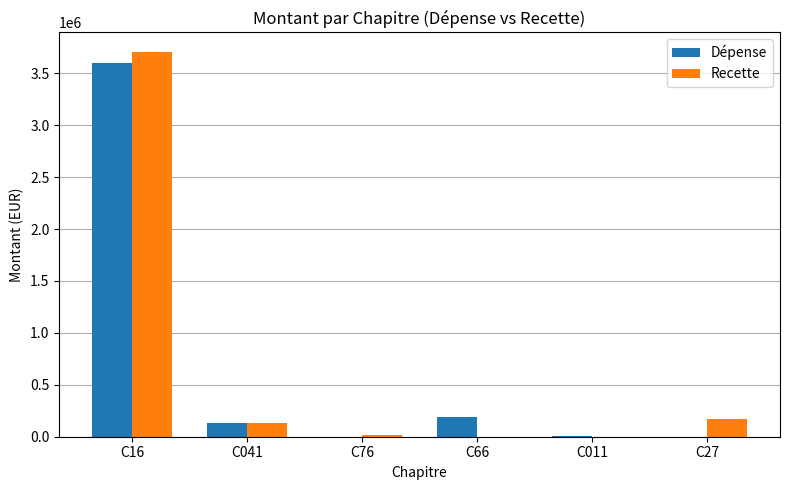

How many data points in Dépense are above 136740?

3